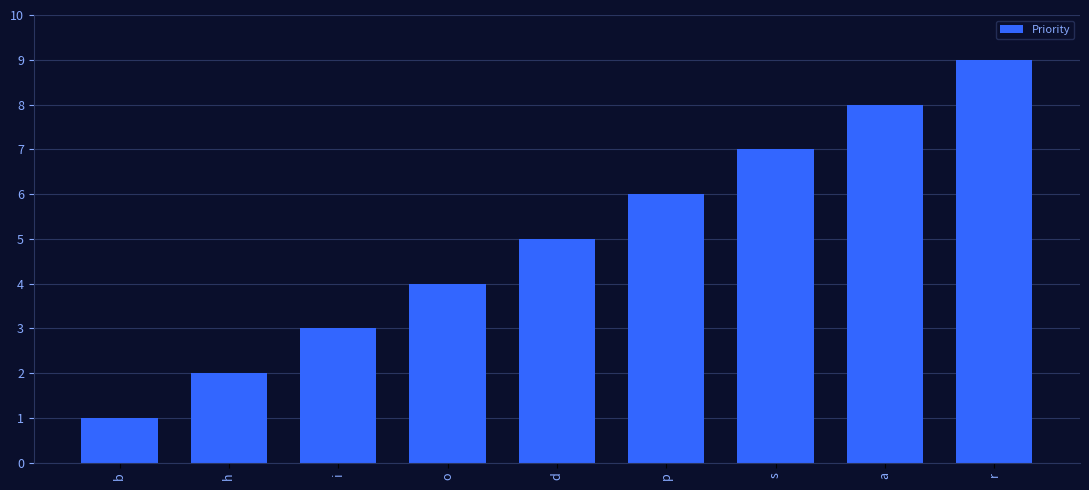

List the labels in order of value, smallest first.

b, h, i, o, d, p, s, a, r